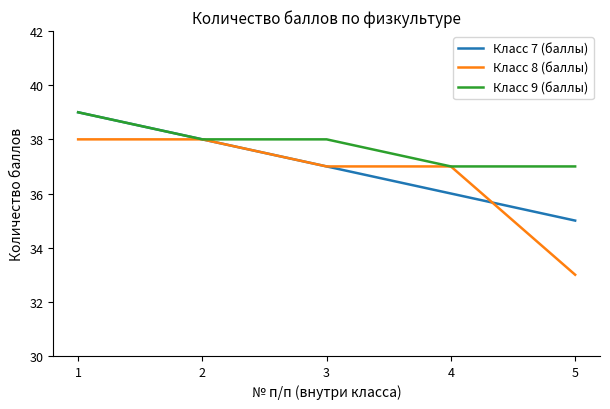

Which category has the lowest value across all series?

5